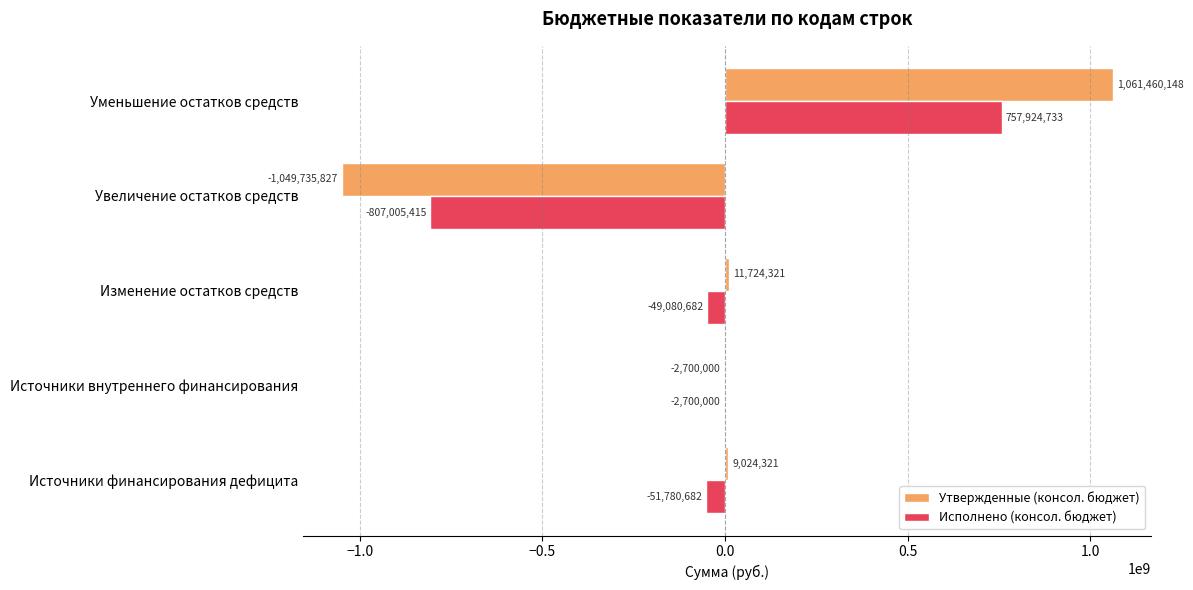

What is the sum of all Исполнено (консол. бюджет) values?

-152642045.7